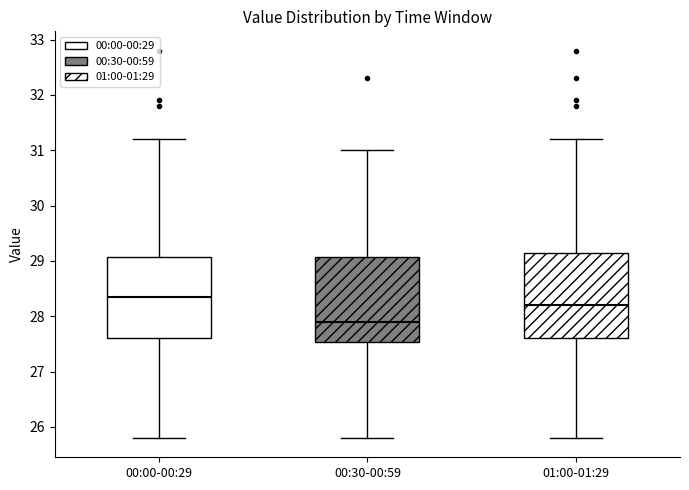

Which box has the highest median line?

00:00-00:29